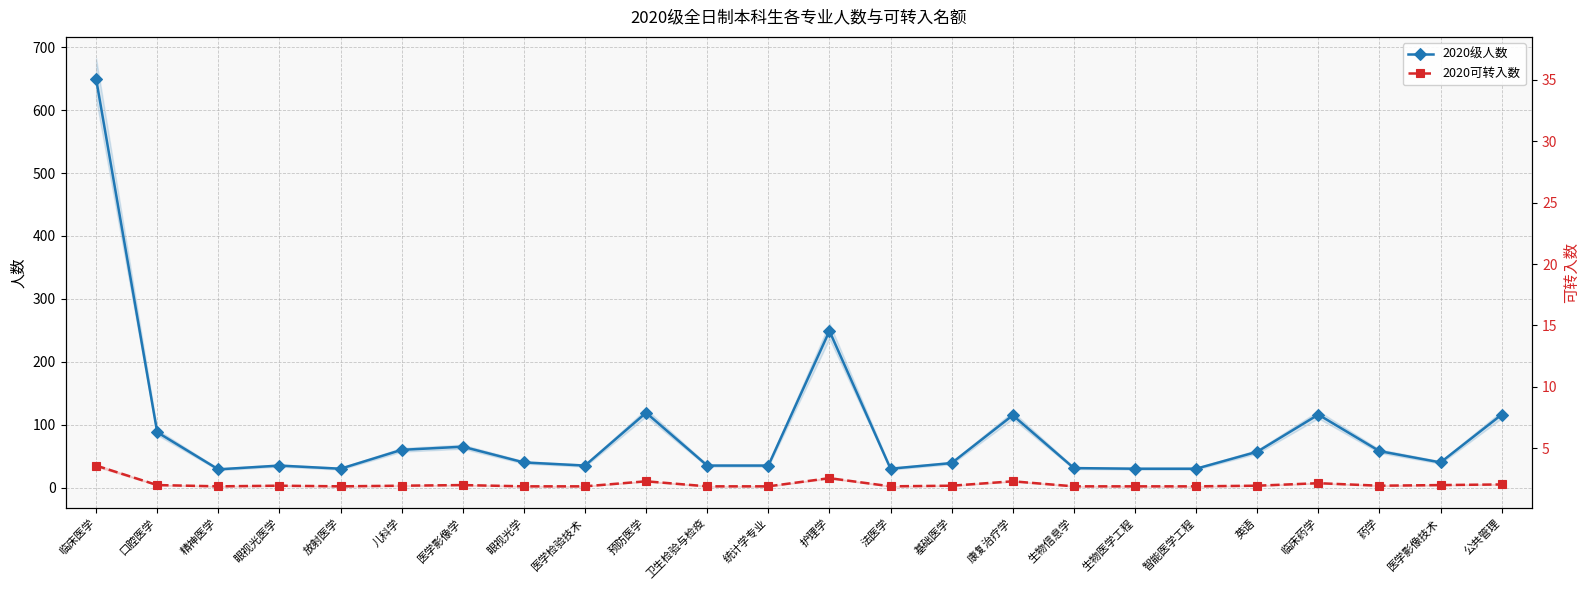

What is the difference between the maximum and minimum values in the 2020级人数 series?

621